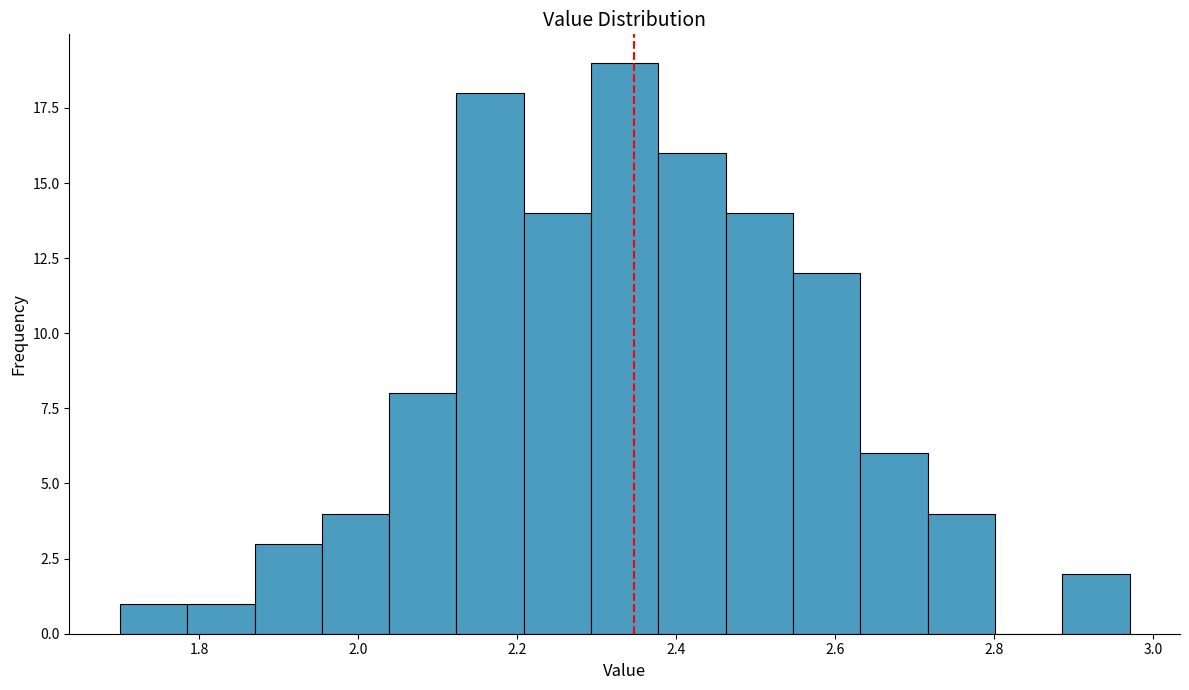

Reading left to right, transcribe this chart: for each bar, give the range it covers on the x-axis and its height. Neither the bar edges nor the heights are printed on the chart, so give them approximately, as read against the axes.

1.70 to 1.78: 1
1.78 to 1.86: 1
1.86 to 1.96: 3
1.96 to 2.04: 4
2.04 to 2.12: 8
2.12 to 2.20: 18
2.20 to 2.30: 14
2.30 to 2.38: 19
2.38 to 2.46: 16
2.46 to 2.54: 14
2.54 to 2.64: 12
2.64 to 2.72: 6
2.72 to 2.80: 4
2.80 to 2.88: 0
2.88 to 2.98: 2